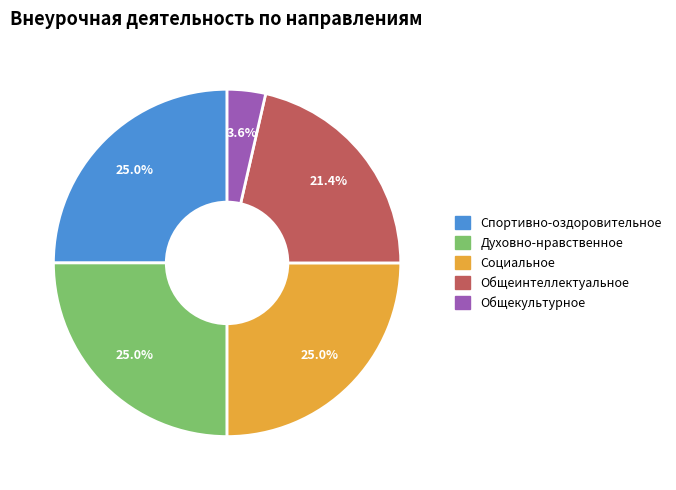

How many slices are in this pie chart?

5